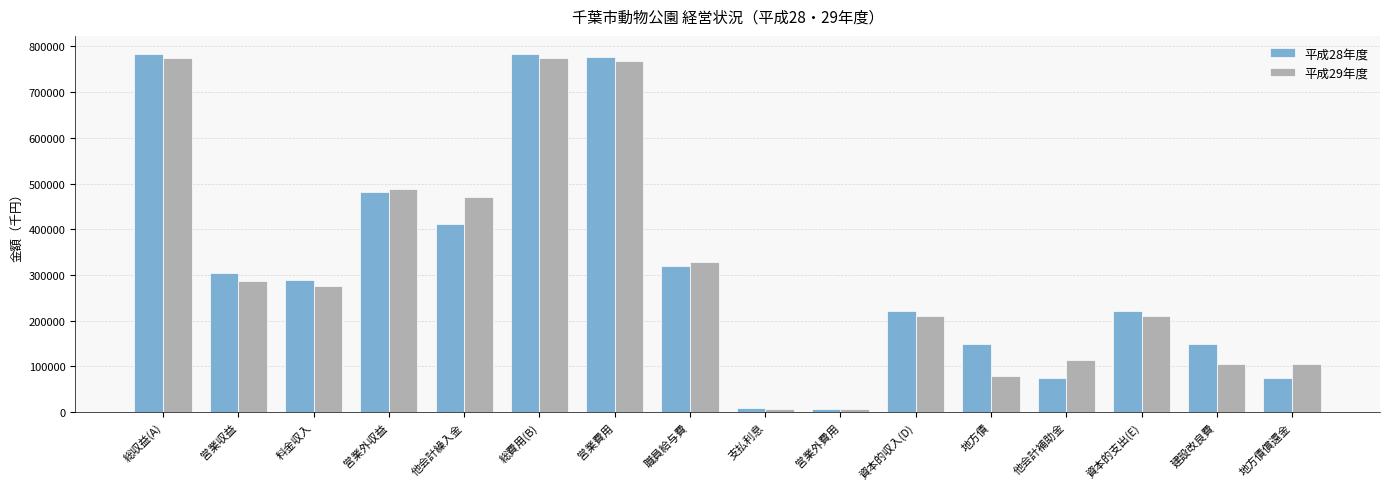

Is it true that 平成29年度 equals 107214 at 営業収益?

False